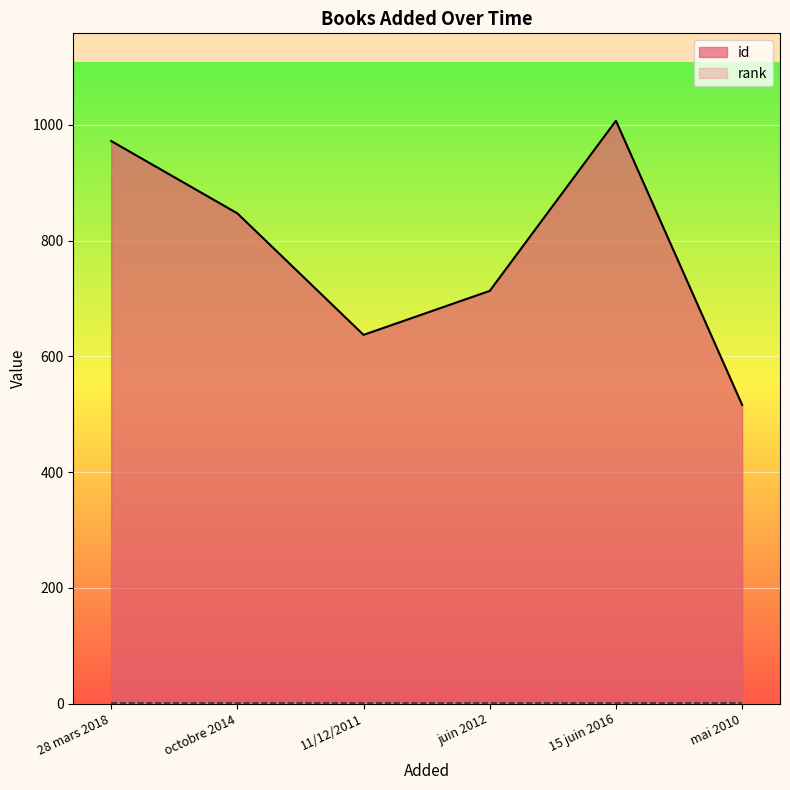

The value of id at mai 2010 is 516. True or false?

True